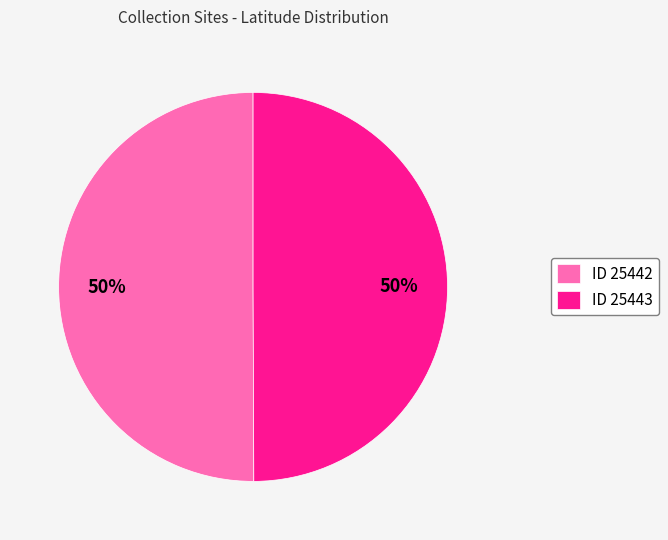

The ID 25442 slice represents 36% of the pie. True or false?

False